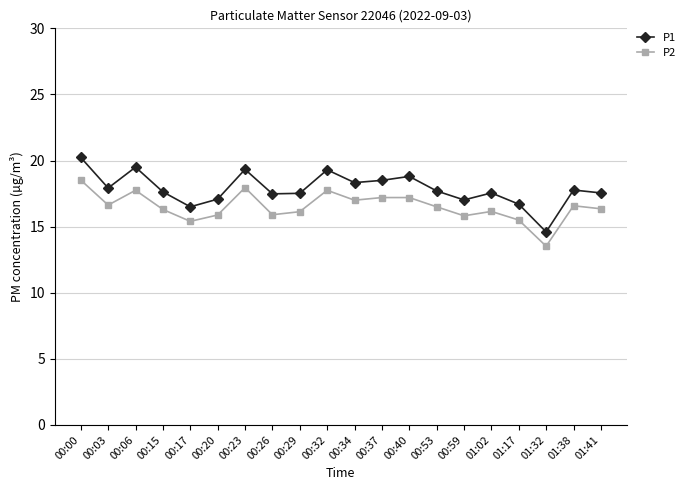

True or false: P1 and P2 cross at least once.

False